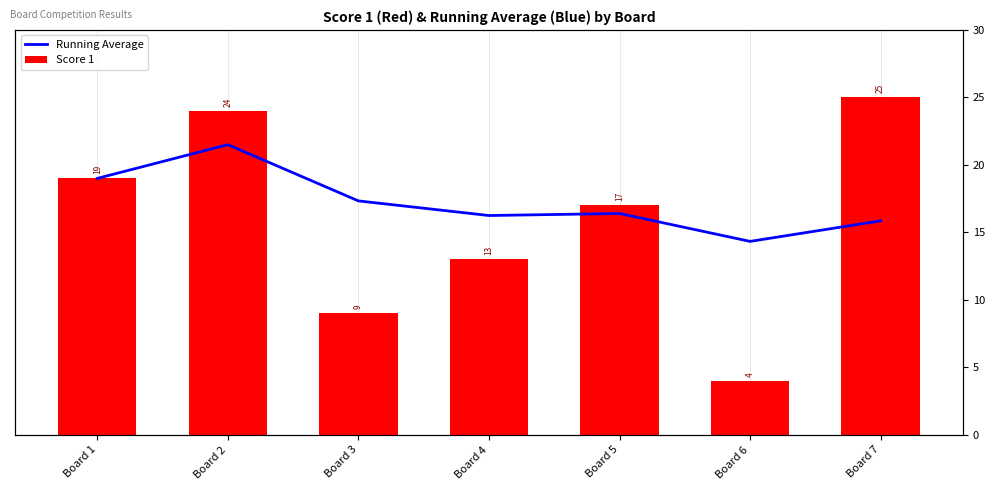

Rank the series by their maximum value, from highest to lowest.

Score 1, Running Average